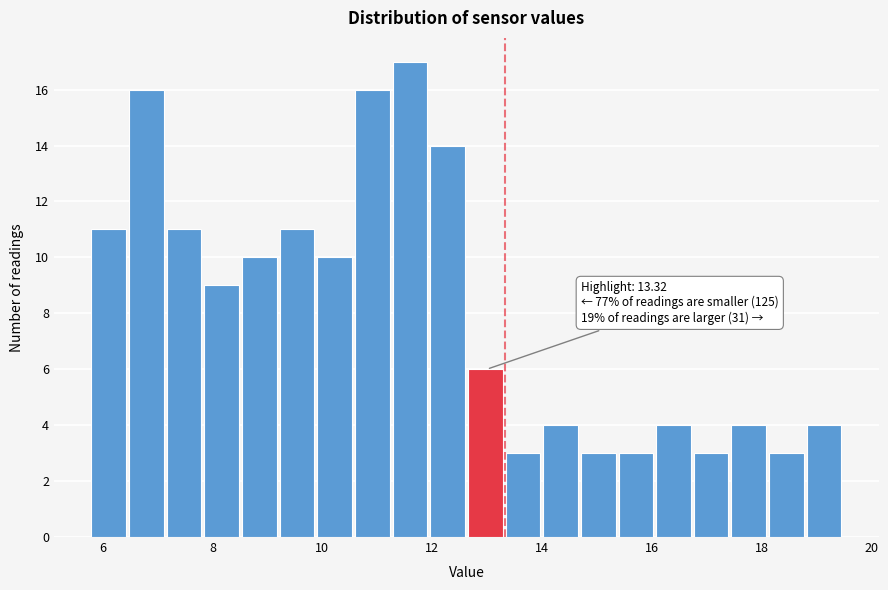

Read against the x-axis, roughly where is the centre of the tallest bar?

11.6